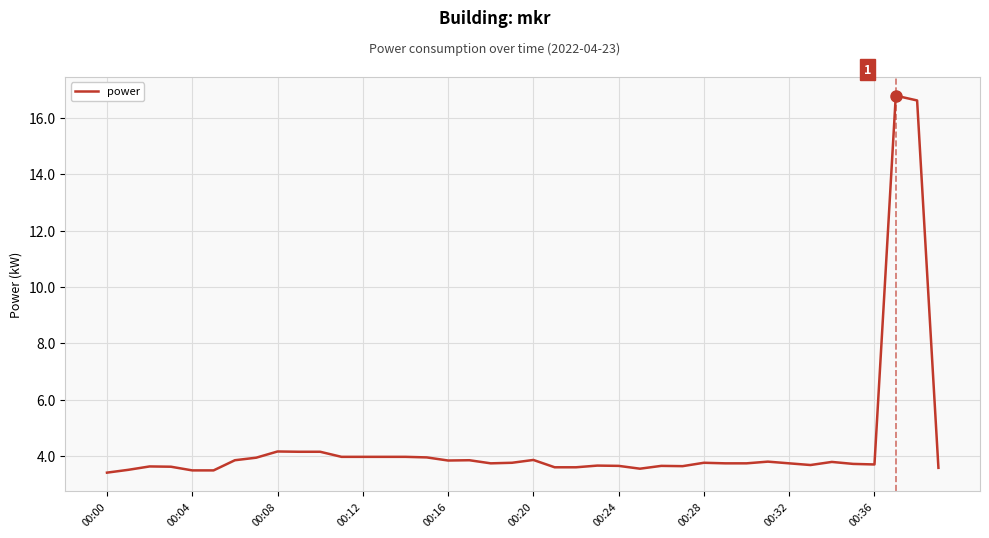

What is the greatest value displayed?

16.8